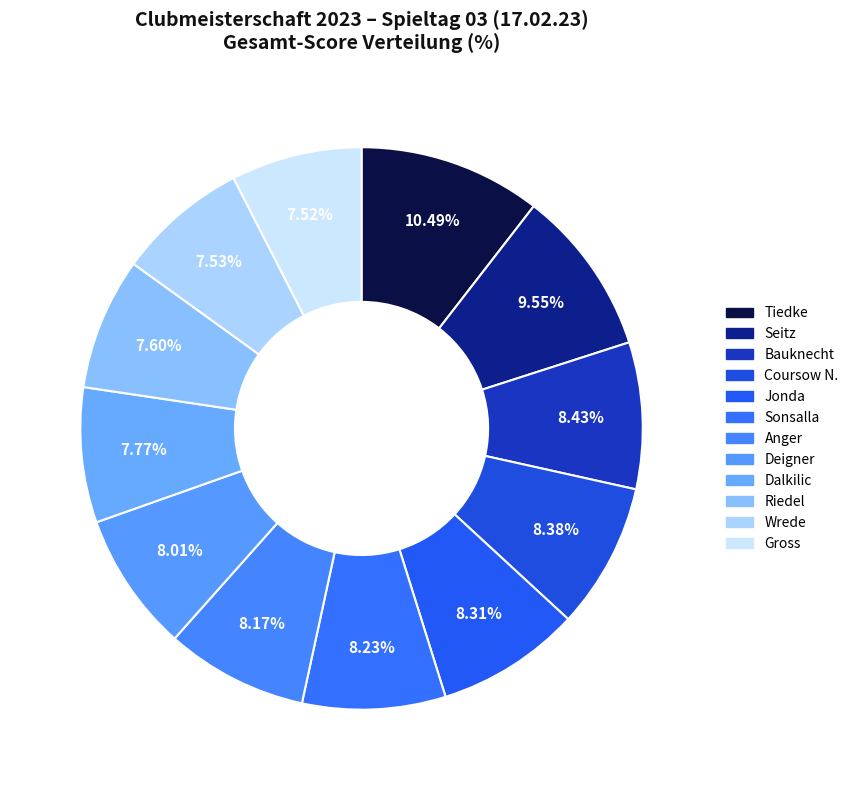

Which category has the biggest portion of the pie?

Tiedke